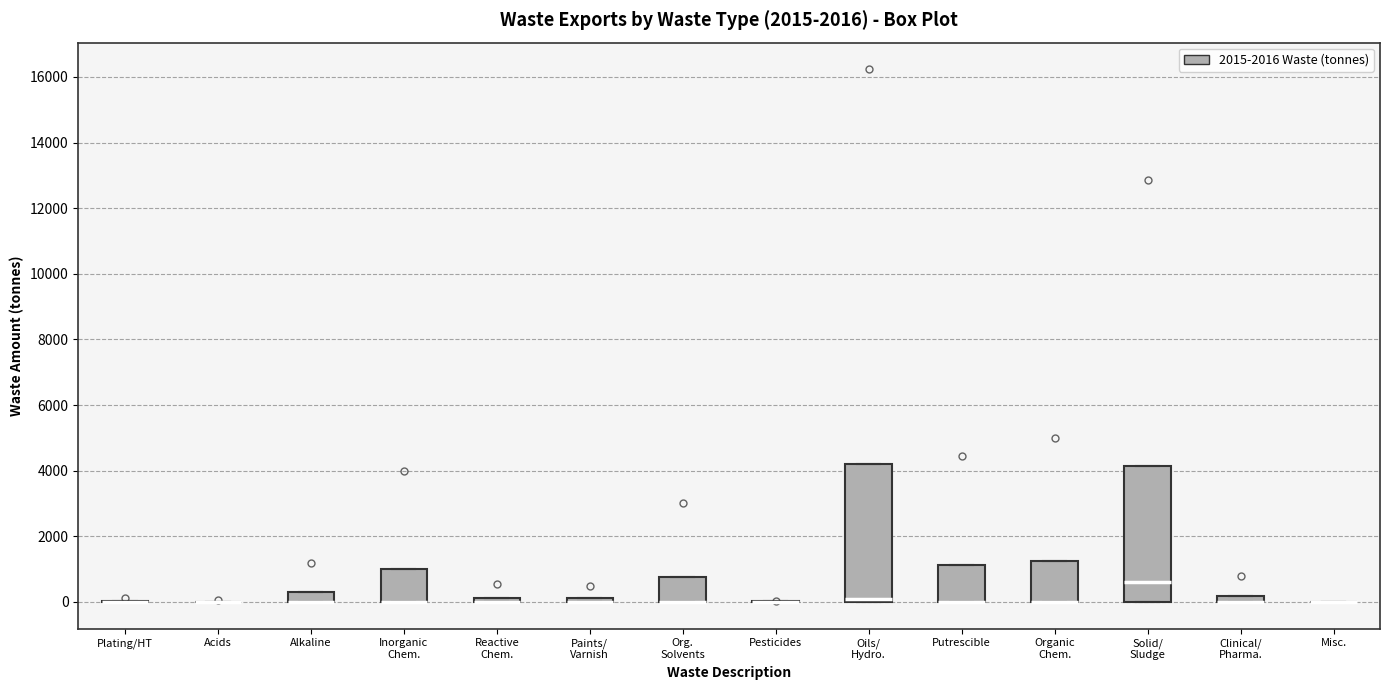

Where is the lower edge of the box for Paints/ Varnish on the y-axis? The values are not printed on the chart, so give them approximately, as read against the axis.

0